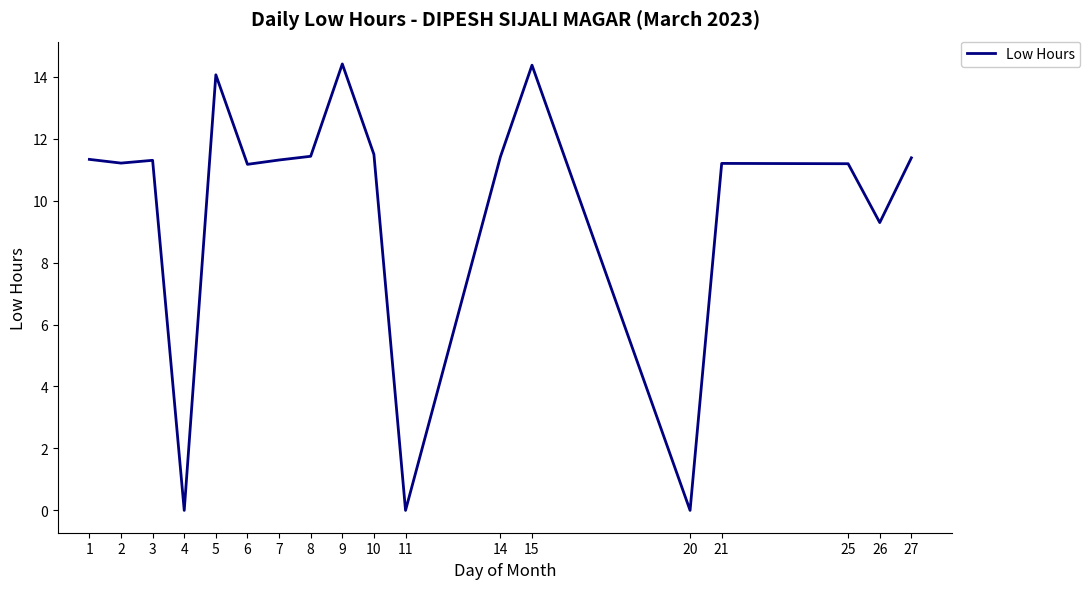

The value at 8 is 3.8. True or false?

False